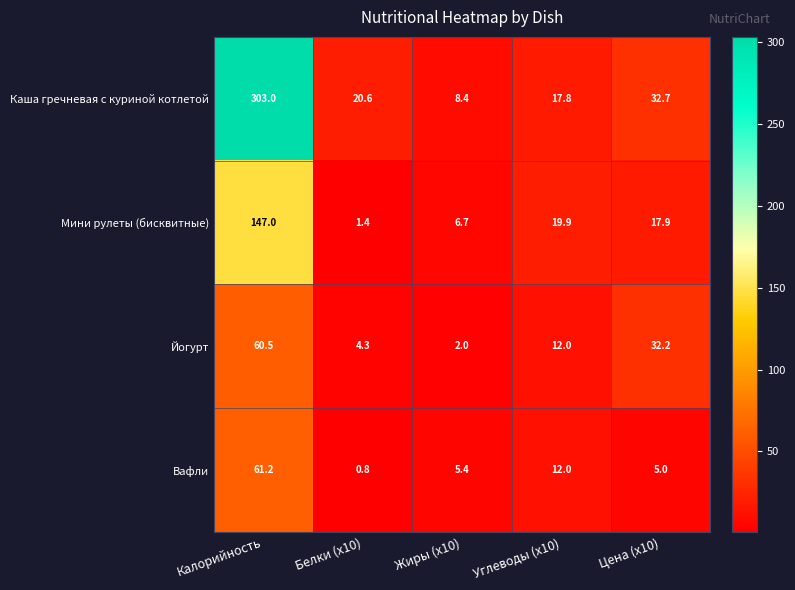

What is the difference between the highest and lowest values at Жиры (x10)?

6.4